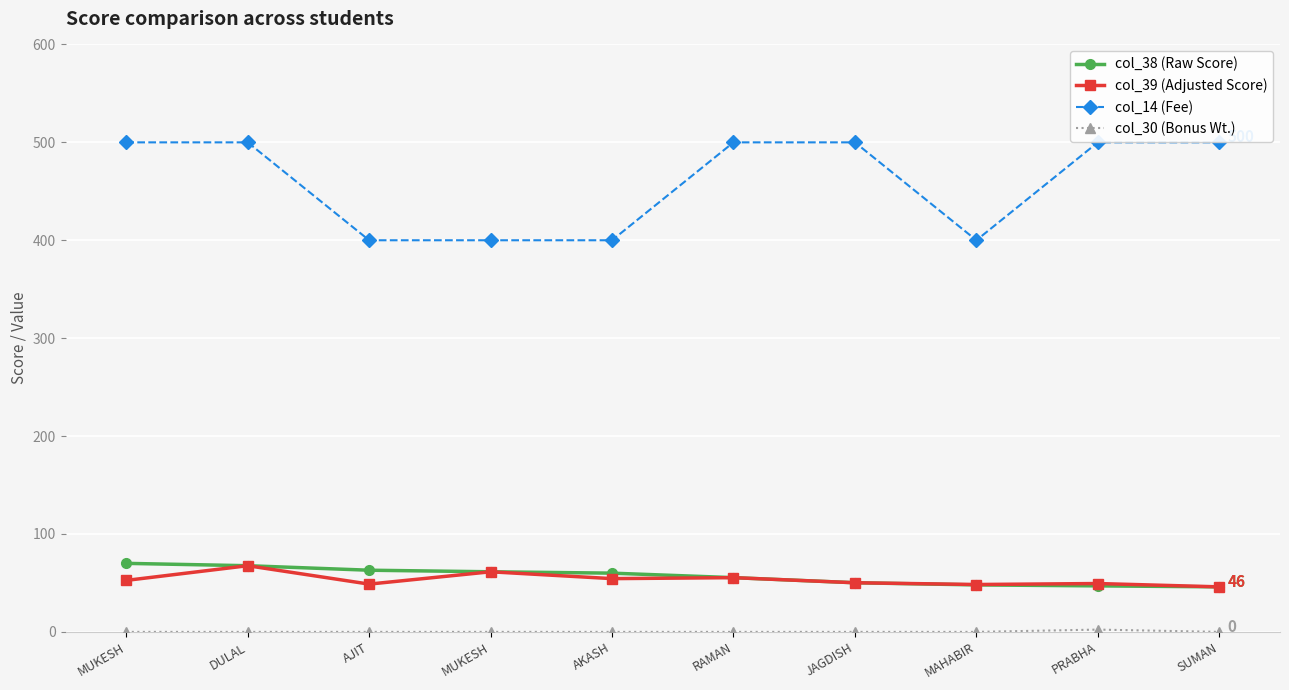

How many data points does each series have?

10